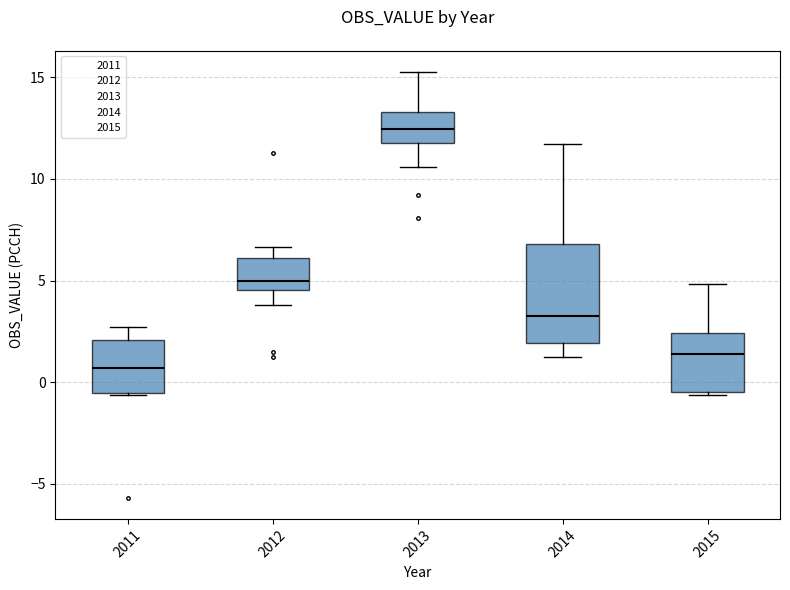

Reading left to right, read every box against the y-axis: the position of its median line, the range the box covers, and the ends of its whiskers. The values are not printed on the chart, so give them approximately, as read against the axis.

2011: median 0.5, box -0.5 to 2.0, whiskers -0.5 to 2.5
2012: median 5.0, box 4.5 to 6.0, whiskers 4.0 to 6.5
2013: median 12.5, box 12.0 to 13.5, whiskers 10.5 to 15.0
2014: median 3.0, box 2.0 to 7.0, whiskers 1.0 to 11.5
2015: median 1.5, box -0.5 to 2.5, whiskers -0.5 to 5.0